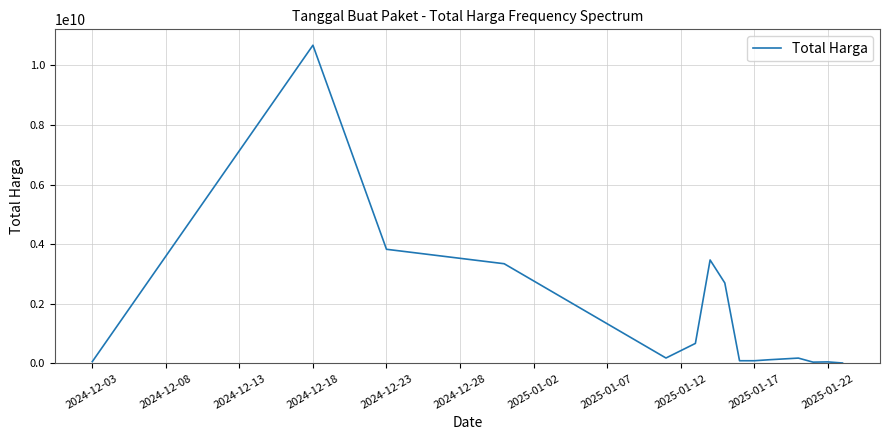

What is the maximum value shown in the chart?

10674283200